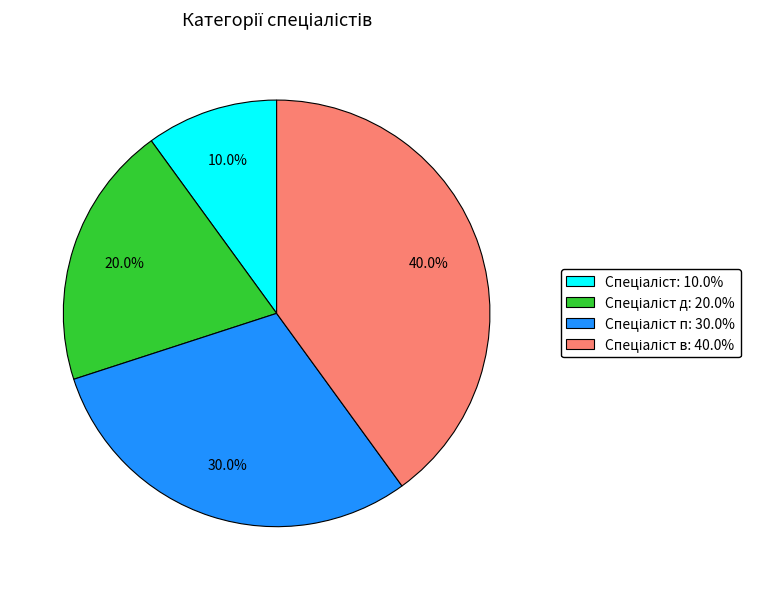

Is there a majority slice in this chart?

No